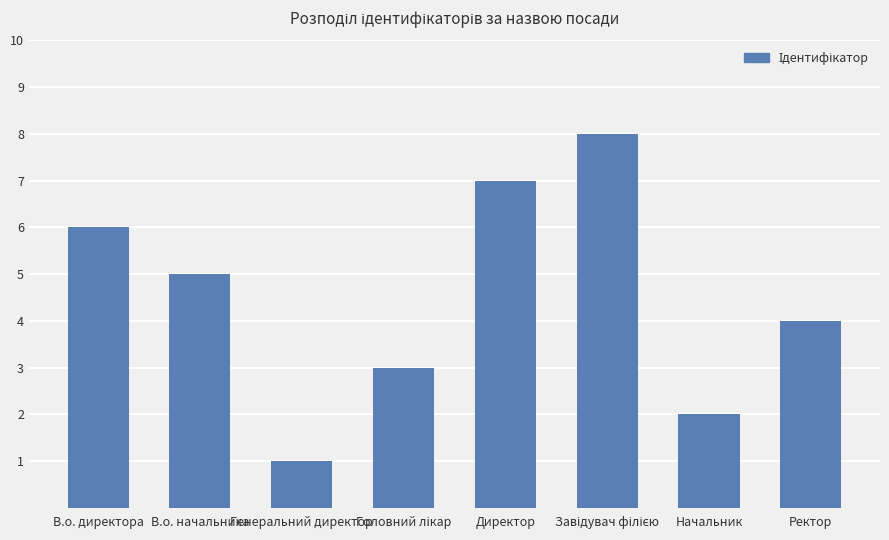

True or false: the data shows 2 at Начальник.

True